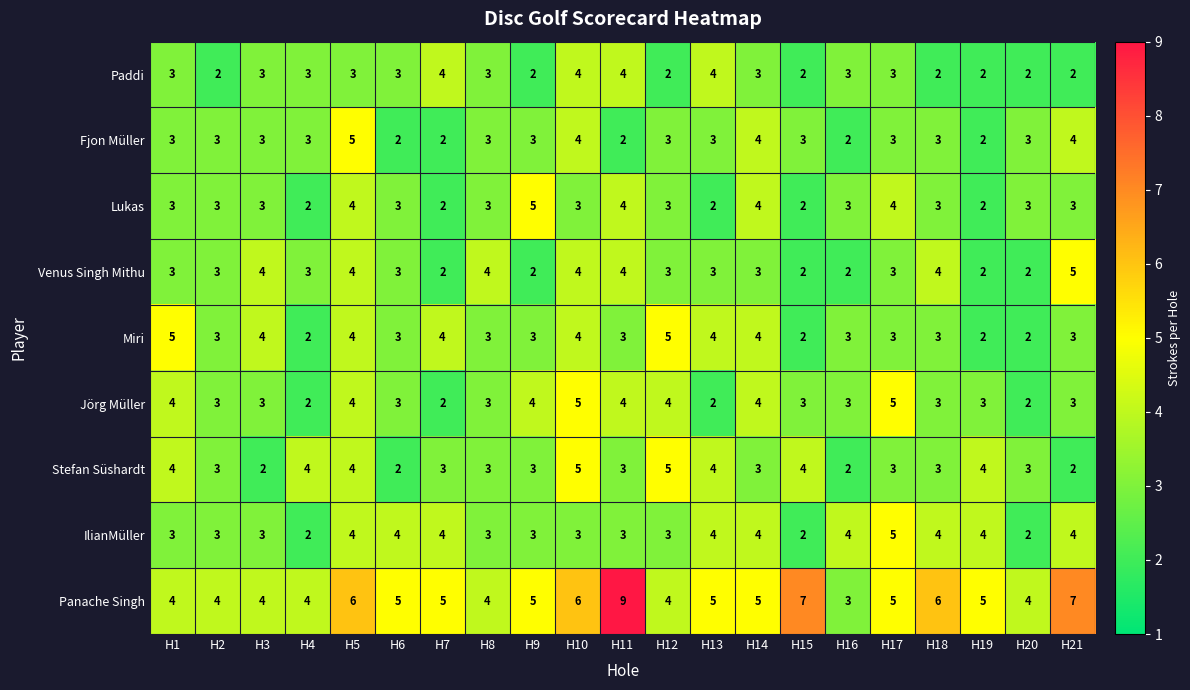

Which series changed the most between H7 and H21?

Venus Singh Mithu